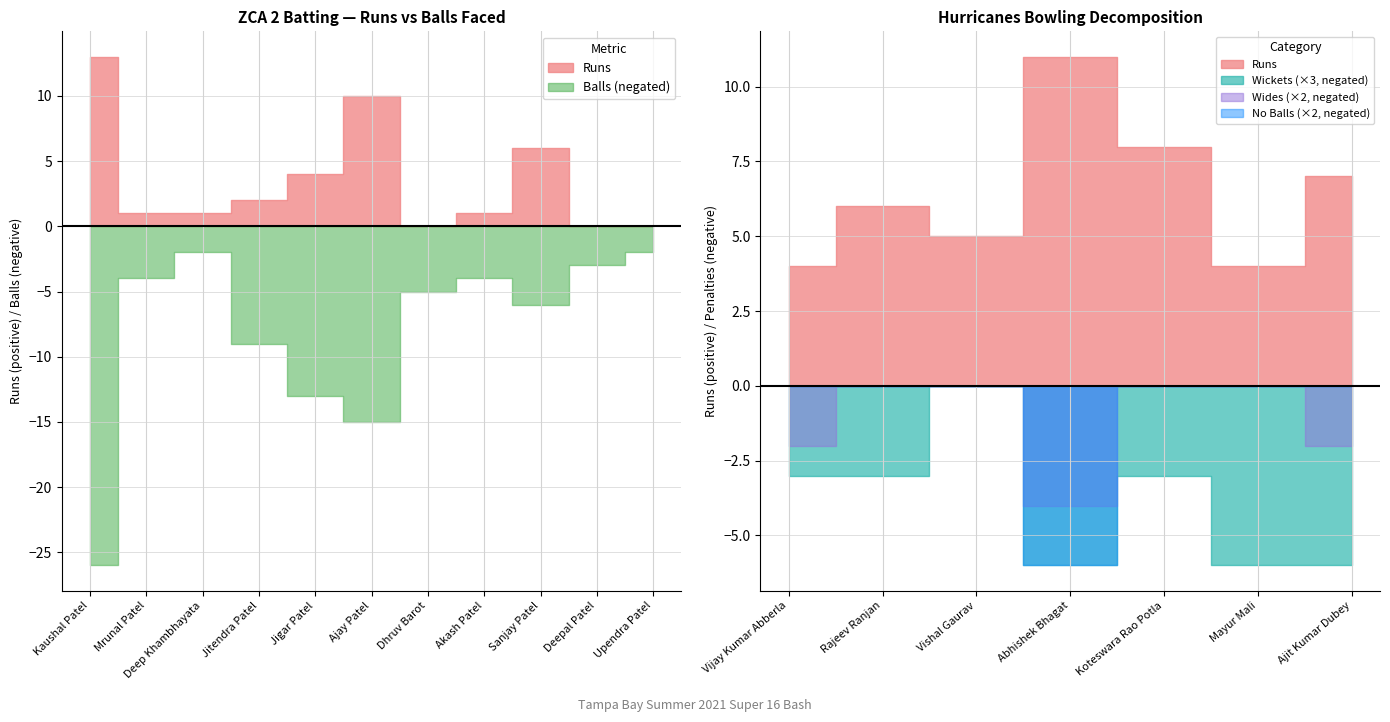

What is the smallest value displayed?

-26